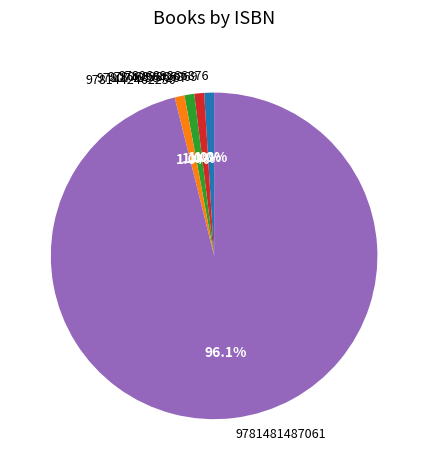

Combined, do 9780743564267 and 9781442462250 account for over 50%?

No